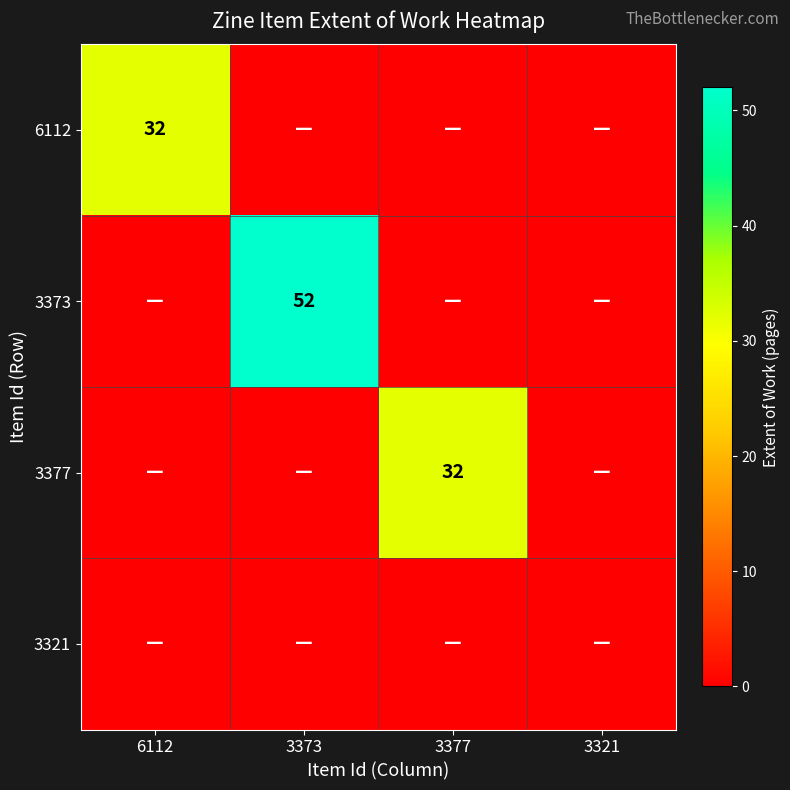

Rank the series by their maximum value, from lowest to highest.

3321, 6112, 3377, 3373